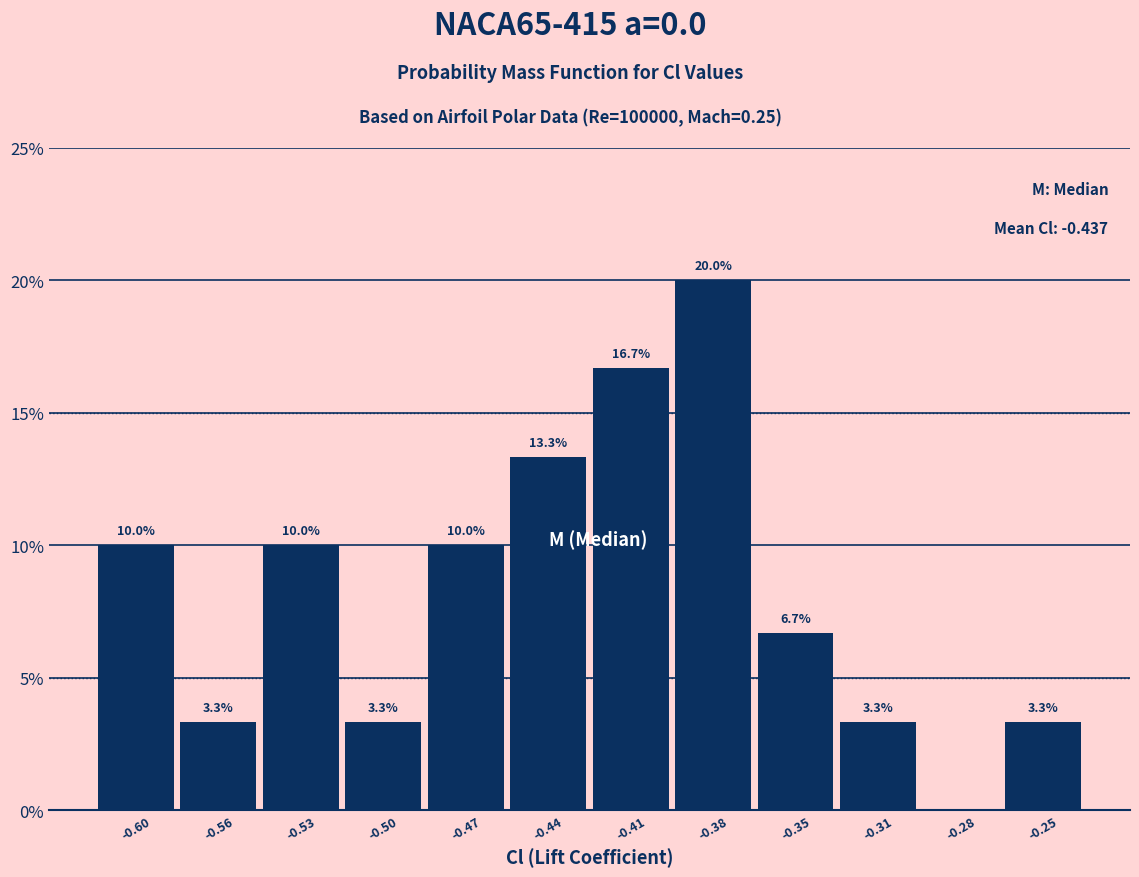

Reading left to right, list all the values displayed in this chart.

-0.60=10.0	-0.56=3.3	-0.53=10.0	-0.50=3.3	-0.47=10.0	-0.44=13.3	-0.41=16.7	-0.38=20.0	-0.35=6.7	-0.31=3.3	-0.28=0.0	-0.25=3.3